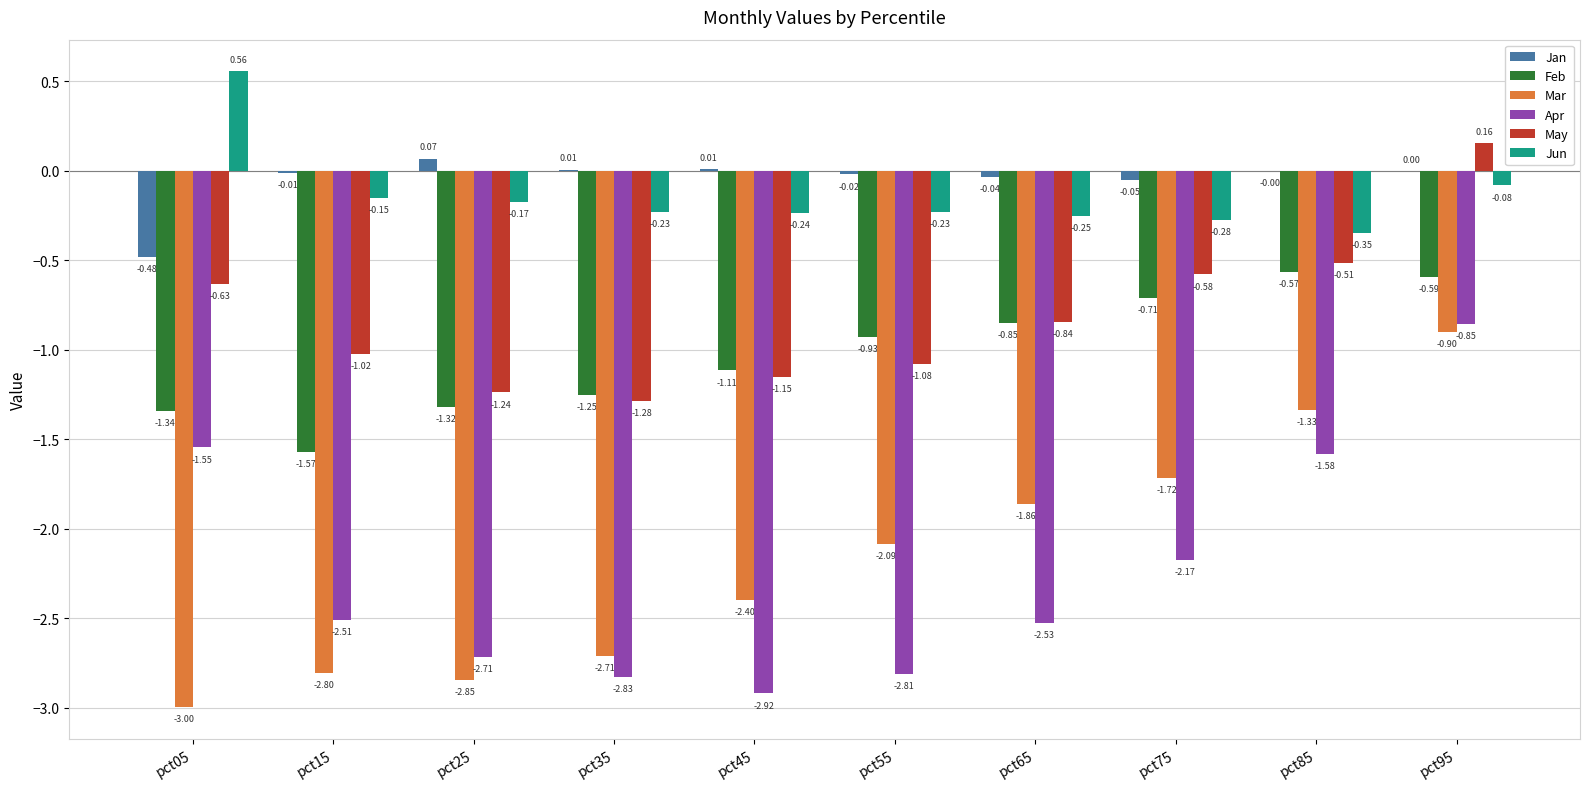

How many series are shown in this chart?

6